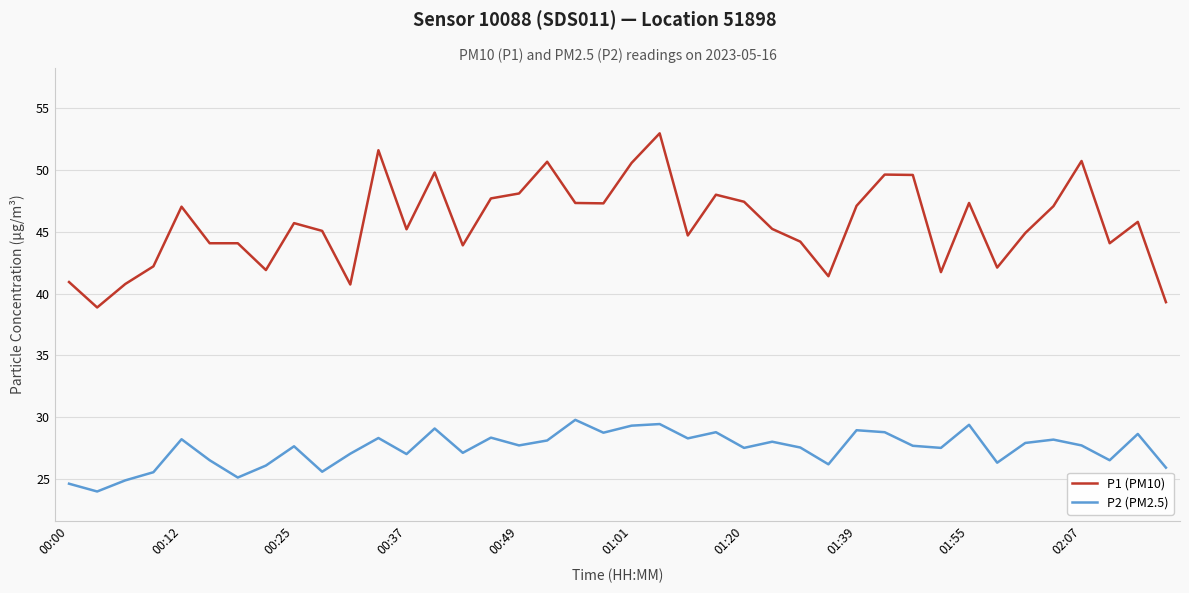

List the series in order of their overall mean, highest first.

P1 (PM10), P2 (PM2.5)